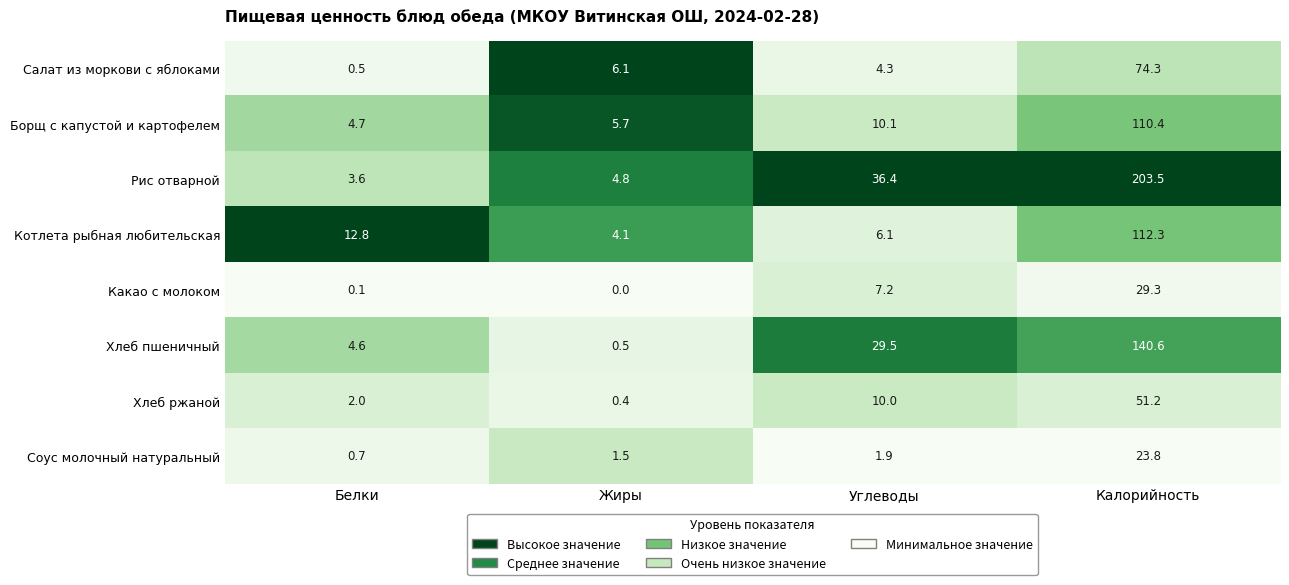

The value of Соус молочный натуральный at Жиры is 1.5. True or false?

True